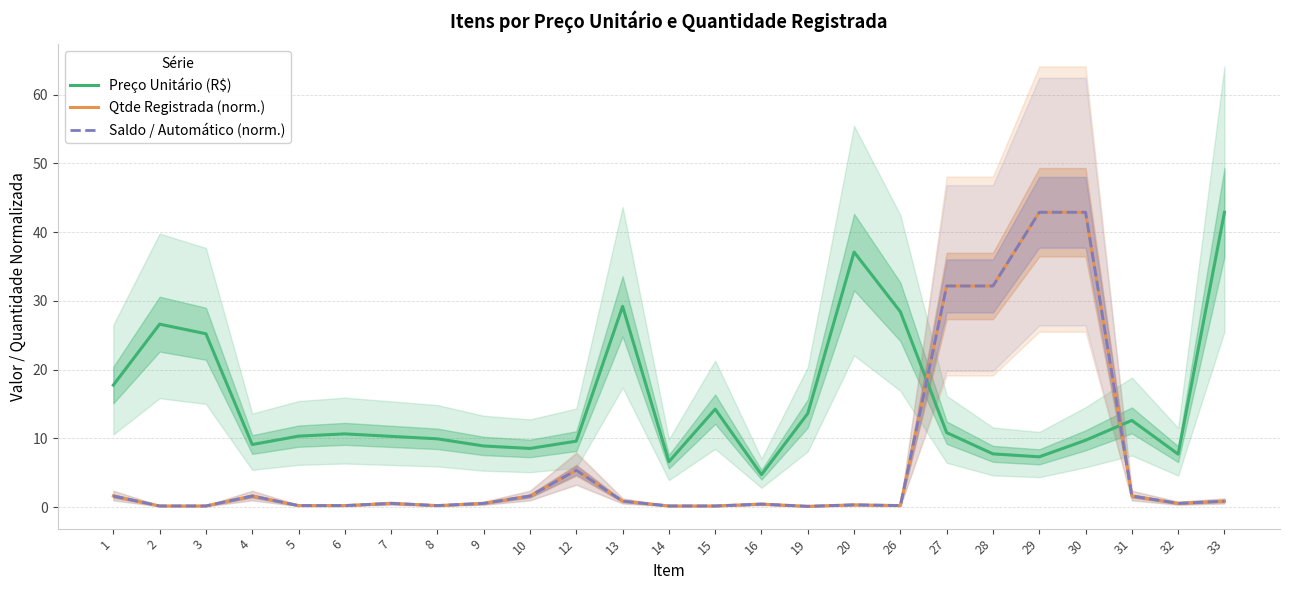

Where is the first local minimum for Saldo / Automático (norm.)?

8